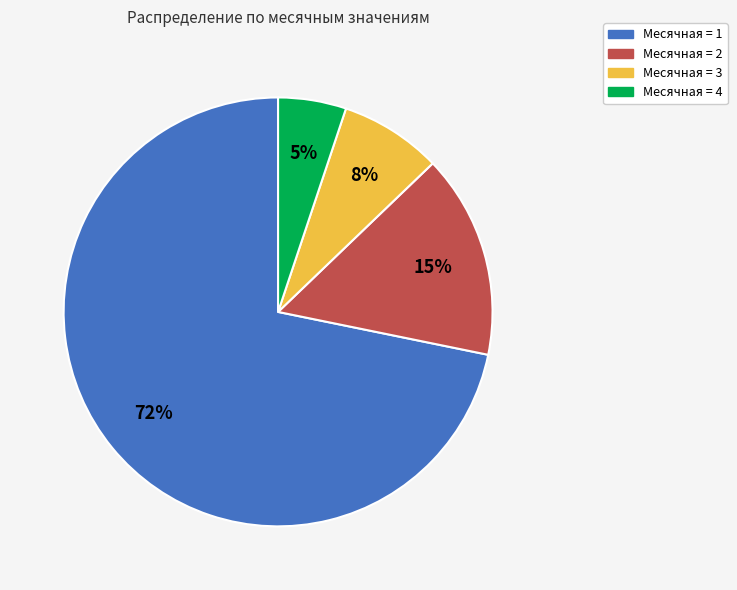

What is the ratio of the value at Месячная = 3 to the value at Месячная = 1?

0.1